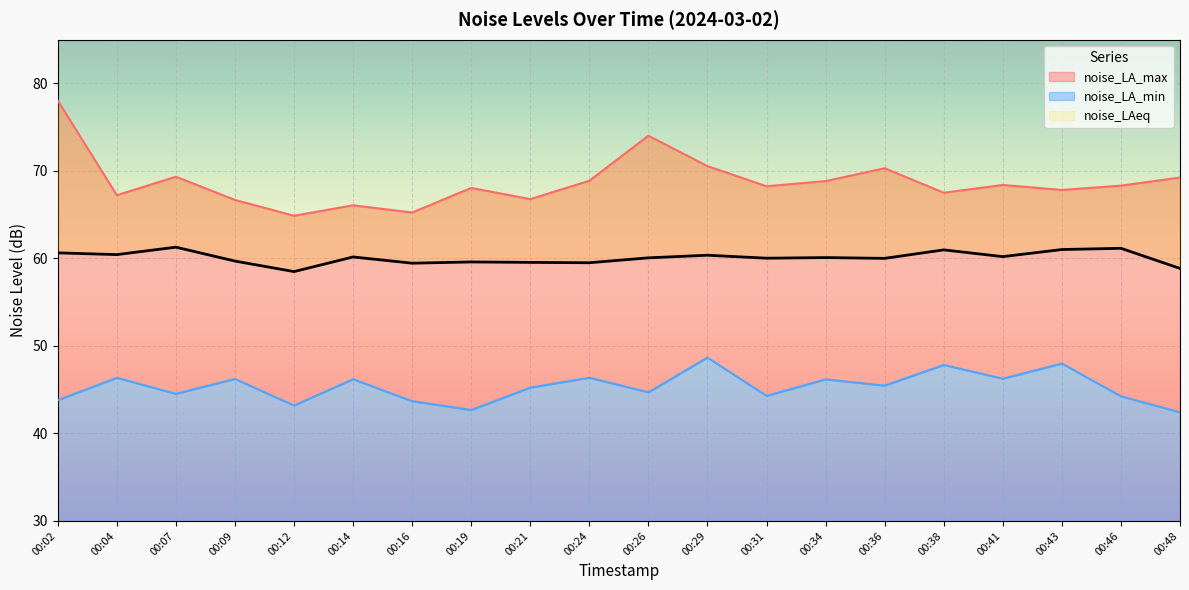

What are all the series names shown in the legend?

noise_LA_min, noise_LA_max, noise_LAeq